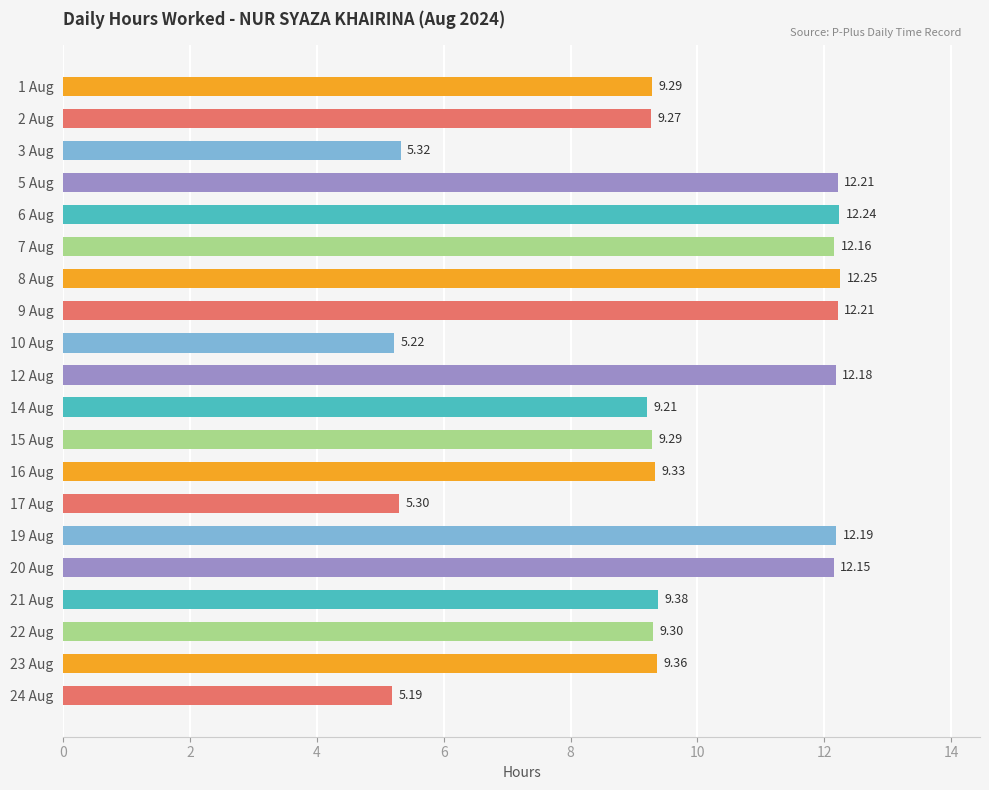

What is the sum of all values?

193.1